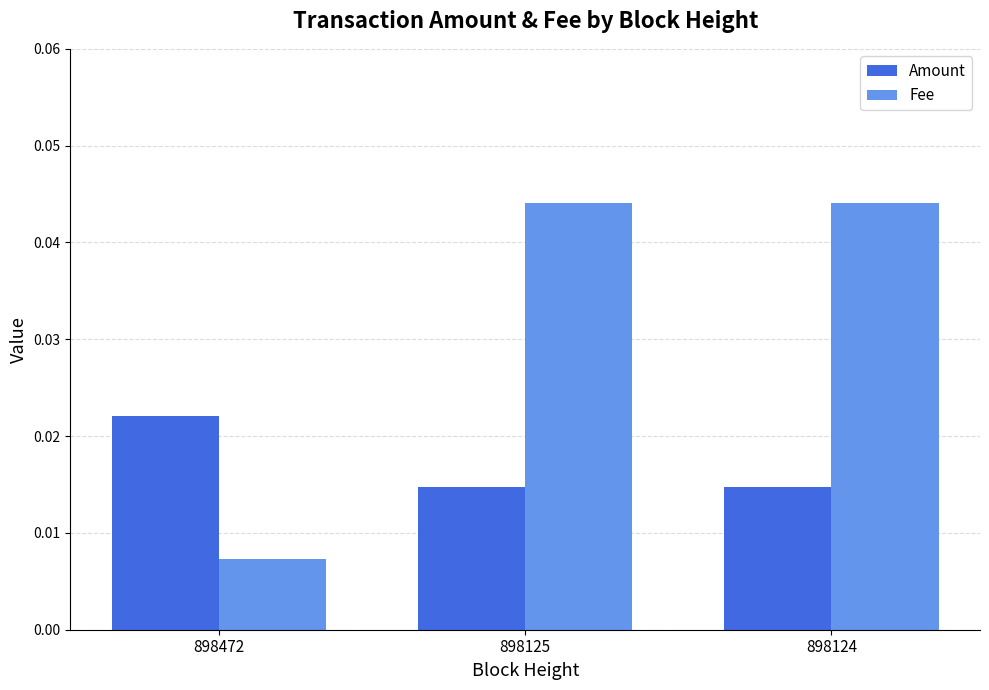

True or false: Fee has a value of 0.1 at 898125.

False